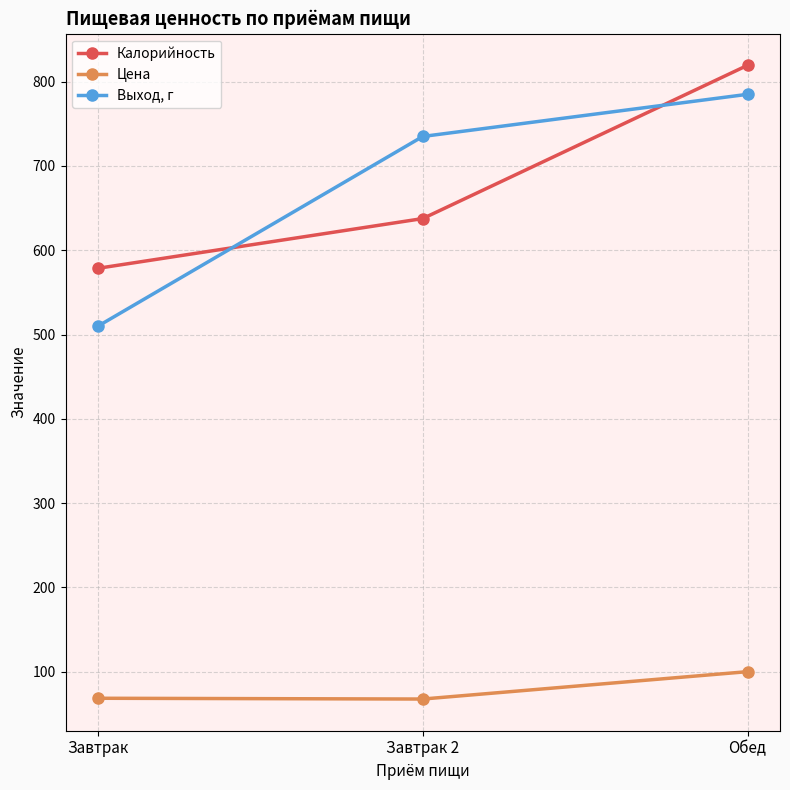

Is the value of Цена at Завтрак 2 greater than the value of Выход, г at Завтрак?

No